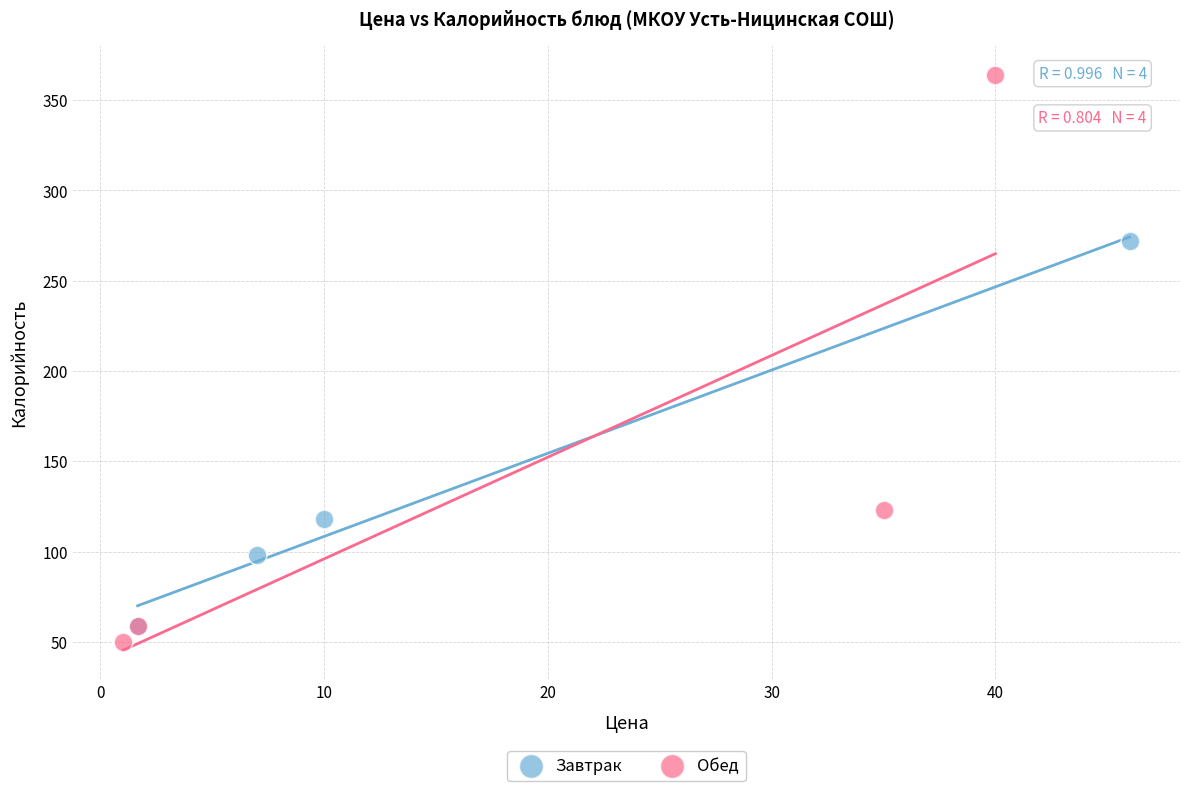

Which series has the largest Y range (max minus min)?

Обед